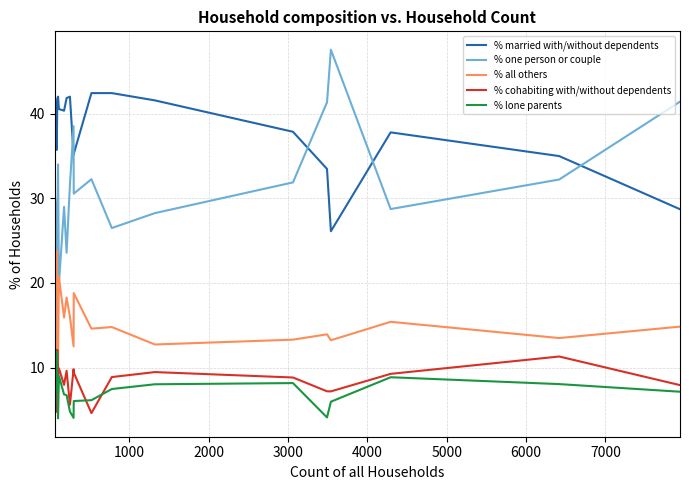

In % all others, how many points are higher than both neighbors (excluding endpoints)?

7